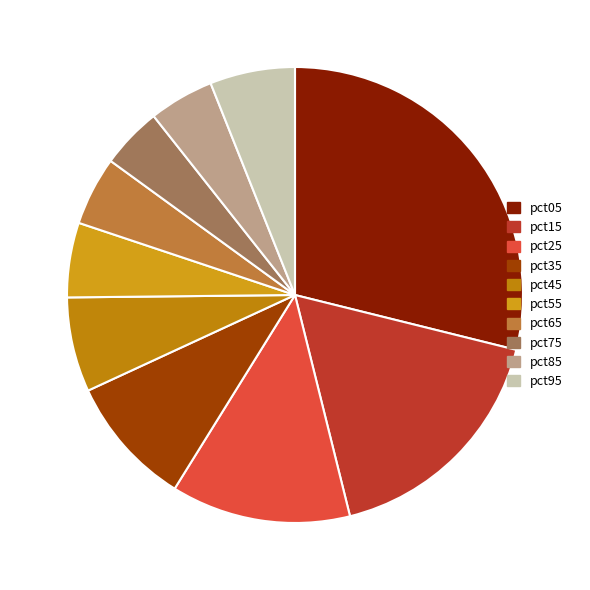

To the nearest percent, what is the average slice percentage?

10%